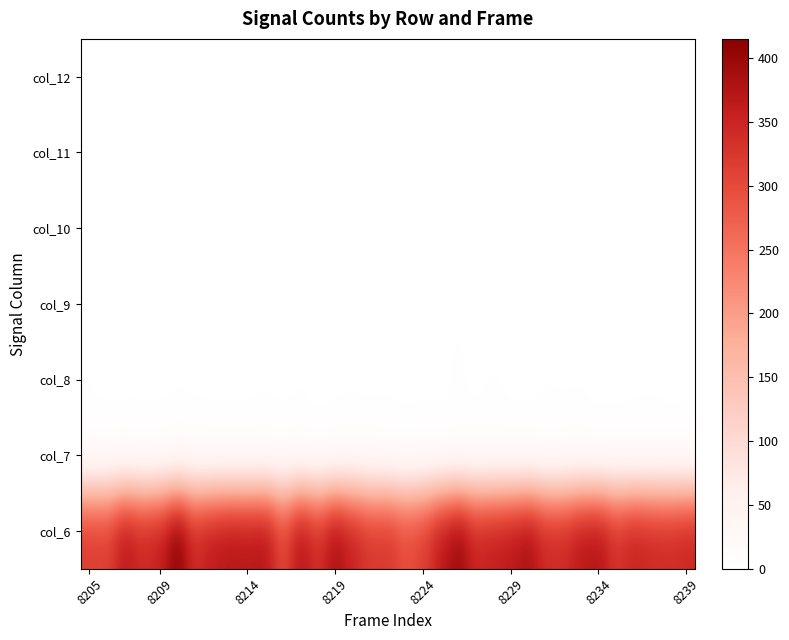

What is the maximum value shown in the chart?

415